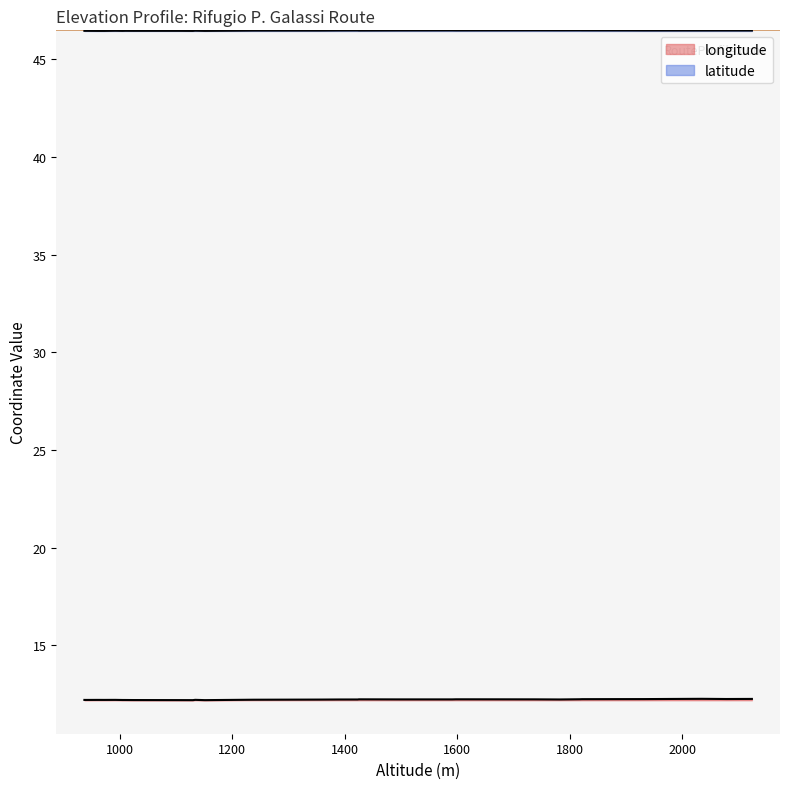

Reading left to right, extract all data points from this chart.

longitude: 2035=12.3	2124=12.3	2078=12.3	1932=12.2	1911=12.2	1822=12.2	1818=12.2	1738=12.2	1782=12.2	1591=12.2	1598=12.2	1497=12.2	1423=12.2	1390=12.2	1425=12.2	1355=12.2	1237=12.2	1134=12.2	992=12.2	1010=12.2	939=12.2	937=12.2	961=12.2	972=12.2	1005=12.2	1025=12.2	1106=12.2	1151=12.2	1130=12.2
latitude: 2035=46.5	2124=46.5	2078=46.5	1932=46.5	1911=46.5	1822=46.5	1818=46.5	1738=46.5	1782=46.5	1591=46.5	1598=46.5	1497=46.5	1423=46.5	1390=46.5	1425=46.5	1355=46.5	1237=46.5	1134=46.5	992=46.5	1010=46.5	939=46.5	937=46.5	961=46.5	972=46.4	1005=46.5	1025=46.5	1106=46.5	1151=46.5	1130=46.5